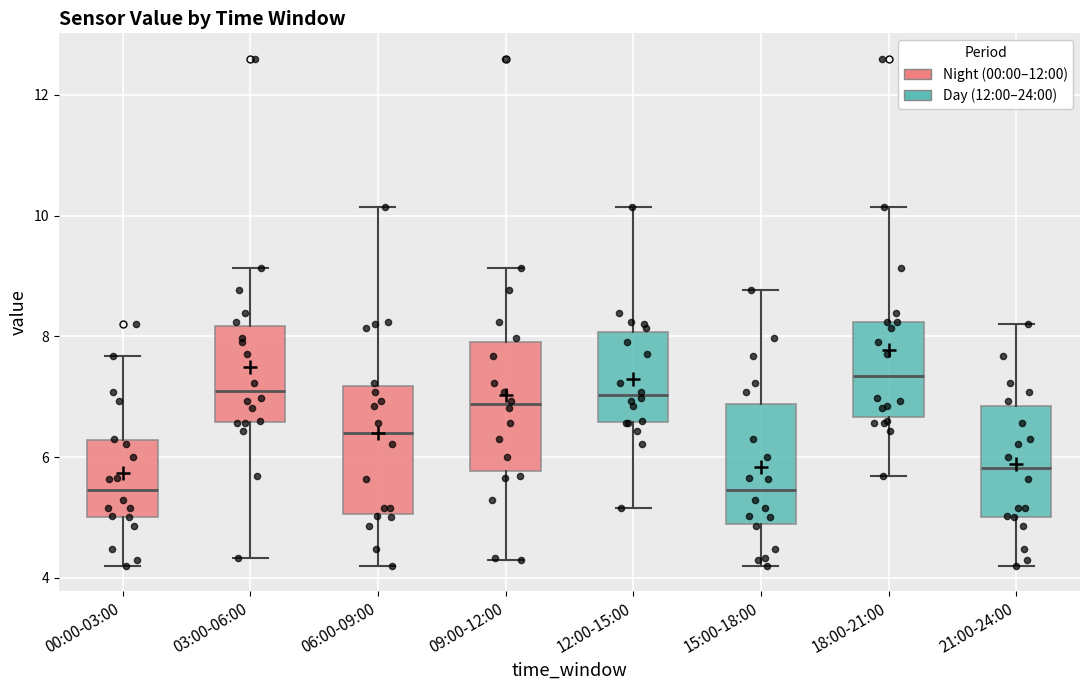

Where does the upper whisker of the box for 15:00-18:00 end on the y-axis? The values are not printed on the chart, so give them approximately, as read against the axis.

8.8